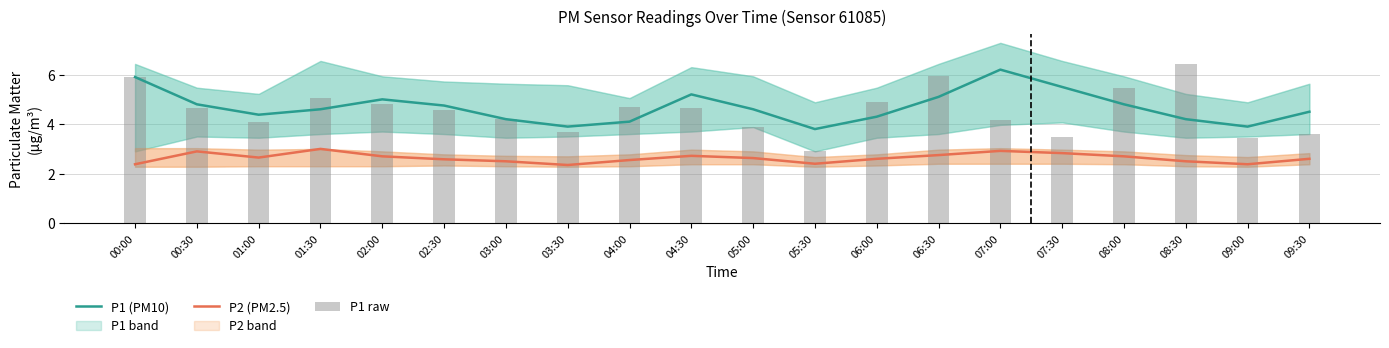

What is the label of the 14th bar from the right?

03:00